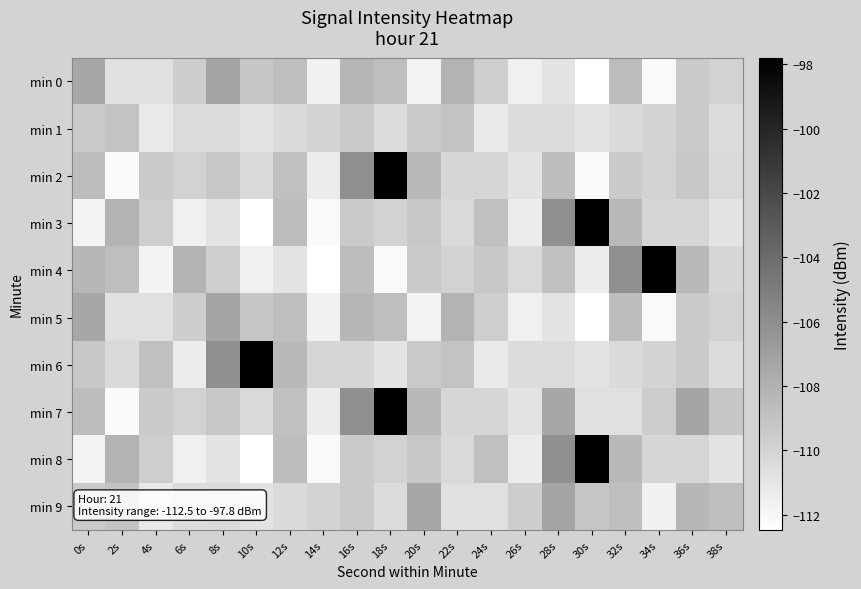

Reading right to left, extract all data points from this chart.

min 0: 38s=-109.9	36s=-109.4	34s=-112.1	32s=-108.7	30s=-112.5	28s=-110.9	26s=-111.6	24s=-109.6	22s=-108.1	20s=-111.7	18s=-108.7	16s=-108.3	14s=-111.6	12s=-108.8	10s=-109.2	8s=-107.3	6s=-109.6	4s=-110.7	2s=-110.7	0s=-107.4
min 1: 38s=-110.4	36s=-109.4	34s=-109.9	32s=-110.3	30s=-110.8	28s=-110.4	26s=-110.5	24s=-111.2	22s=-109.1	20s=-109.4	18s=-110.4	16s=-109.4	14s=-109.9	12s=-110.3	10s=-110.8	8s=-110.4	6s=-110.5	4s=-111.2	2s=-109.1	0s=-109.4
min 2: 38s=-110.3	36s=-109.2	34s=-109.9	32s=-109.4	30s=-112.1	28s=-108.7	26s=-110.8	24s=-110.1	22s=-110.1	20s=-108.5	18s=-97.8	16s=-106.1	14s=-111.4	12s=-108.8	10s=-110.3	8s=-109.2	6s=-109.9	4s=-109.4	2s=-112.1	0s=-108.7
min 3: 38s=-110.8	36s=-110.1	34s=-110.1	32s=-108.5	30s=-97.8	28s=-106.1	26s=-111.4	24s=-108.8	22s=-110.3	20s=-109.2	18s=-109.9	16s=-109.4	14s=-112.1	12s=-108.7	10s=-112.5	8s=-110.9	6s=-111.6	4s=-109.6	2s=-108.1	0s=-111.7
min 4: 38s=-110.1	36s=-108.5	34s=-97.8	32s=-106.1	30s=-111.4	28s=-108.8	26s=-110.3	24s=-109.2	22s=-109.9	20s=-109.4	18s=-112.1	16s=-108.7	14s=-112.5	12s=-110.9	10s=-111.6	8s=-109.6	6s=-108.1	4s=-111.7	2s=-108.7	0s=-108.3
min 5: 38s=-109.9	36s=-109.4	34s=-112.1	32s=-108.7	30s=-112.5	28s=-110.9	26s=-111.6	24s=-109.6	22s=-108.1	20s=-111.7	18s=-108.7	16s=-108.3	14s=-111.6	12s=-108.8	10s=-109.2	8s=-107.3	6s=-109.6	4s=-110.7	2s=-110.7	0s=-107.4
min 6: 38s=-110.4	36s=-109.4	34s=-109.9	32s=-110.3	30s=-110.8	28s=-110.4	26s=-110.5	24s=-111.2	22s=-109.1	20s=-109.4	18s=-110.8	16s=-110.1	14s=-110.1	12s=-108.5	10s=-97.8	8s=-106.1	6s=-111.4	4s=-108.8	2s=-110.3	0s=-109.2
min 7: 38s=-109.2	36s=-107.3	34s=-109.6	32s=-110.7	30s=-110.7	28s=-107.4	26s=-110.8	24s=-110.1	22s=-110.1	20s=-108.5	18s=-97.8	16s=-106.1	14s=-111.4	12s=-108.8	10s=-110.3	8s=-109.2	6s=-109.9	4s=-109.4	2s=-112.1	0s=-108.7
min 8: 38s=-110.8	36s=-110.1	34s=-110.1	32s=-108.5	30s=-97.8	28s=-106.1	26s=-111.4	24s=-108.8	22s=-110.3	20s=-109.2	18s=-109.9	16s=-109.4	14s=-112.1	12s=-108.7	10s=-112.5	8s=-110.9	6s=-111.6	4s=-109.6	2s=-108.1	0s=-111.7
min 9: 38s=-108.7	36s=-108.3	34s=-111.6	32s=-108.8	30s=-109.2	28s=-107.3	26s=-109.6	24s=-110.7	22s=-110.7	20s=-107.4	18s=-110.4	16s=-109.4	14s=-109.9	12s=-110.3	10s=-110.8	8s=-110.4	6s=-110.5	4s=-111.2	2s=-109.1	0s=-109.4